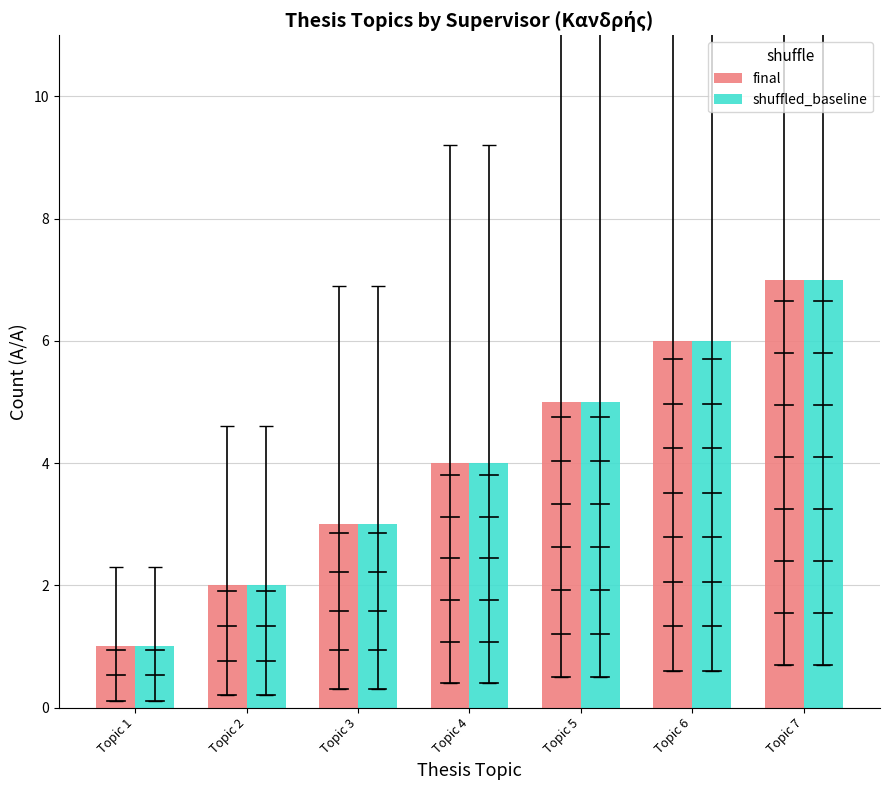

What is the difference between the second highest and second lowest values in the final series?

4